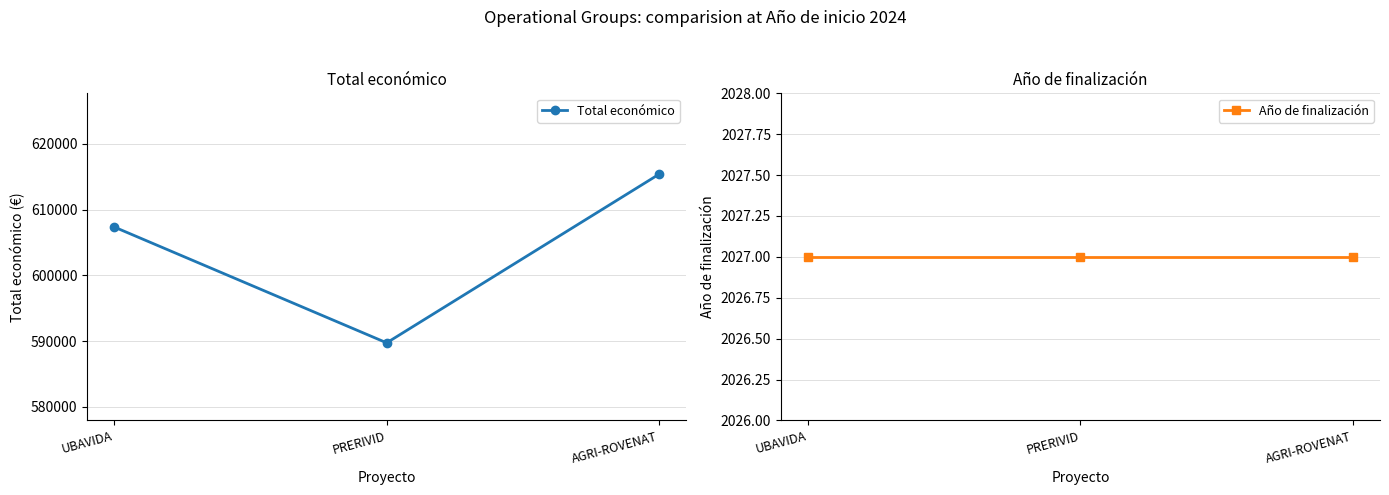

The Año de finalización series shows 3318 at AGRI-ROVENAT. True or false?

False